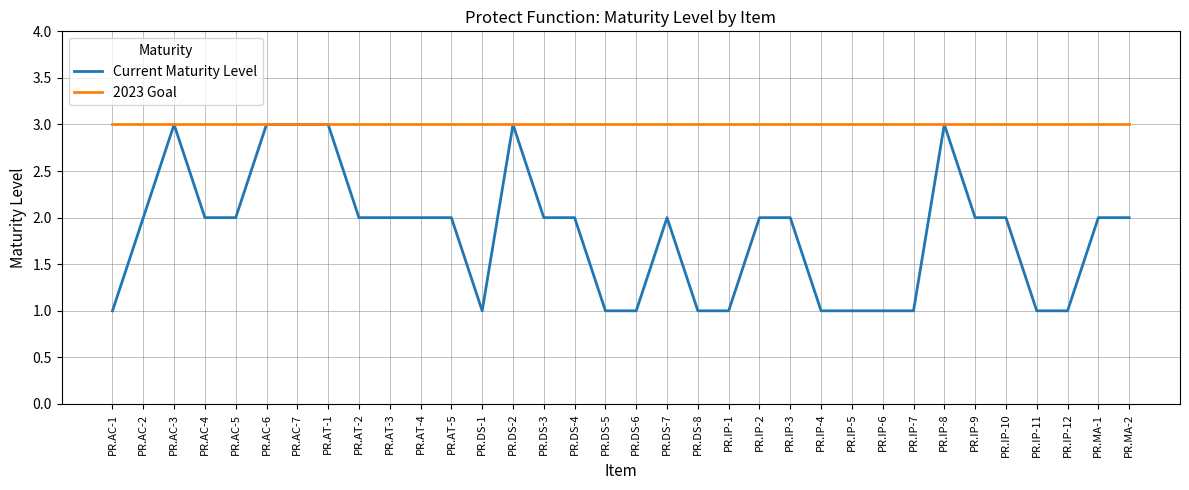

What is the minimum value for 2023 Goal?

3